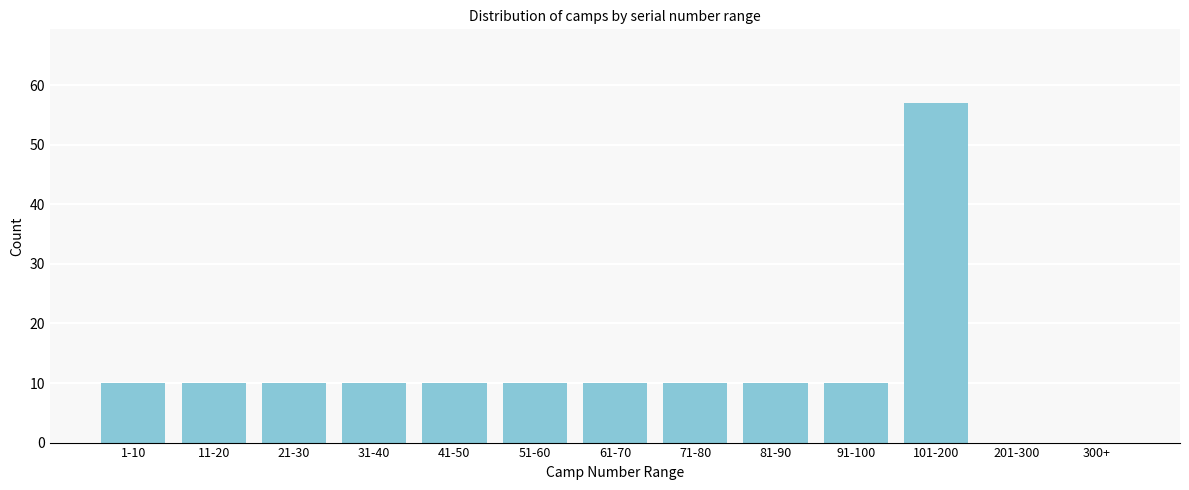

Reading left to right, extract all data points from this chart.

1-10=10	11-20=10	21-30=10	31-40=10	41-50=10	51-60=10	61-70=10	71-80=10	81-90=10	91-100=10	101-200=57	201-300=0	300+=0